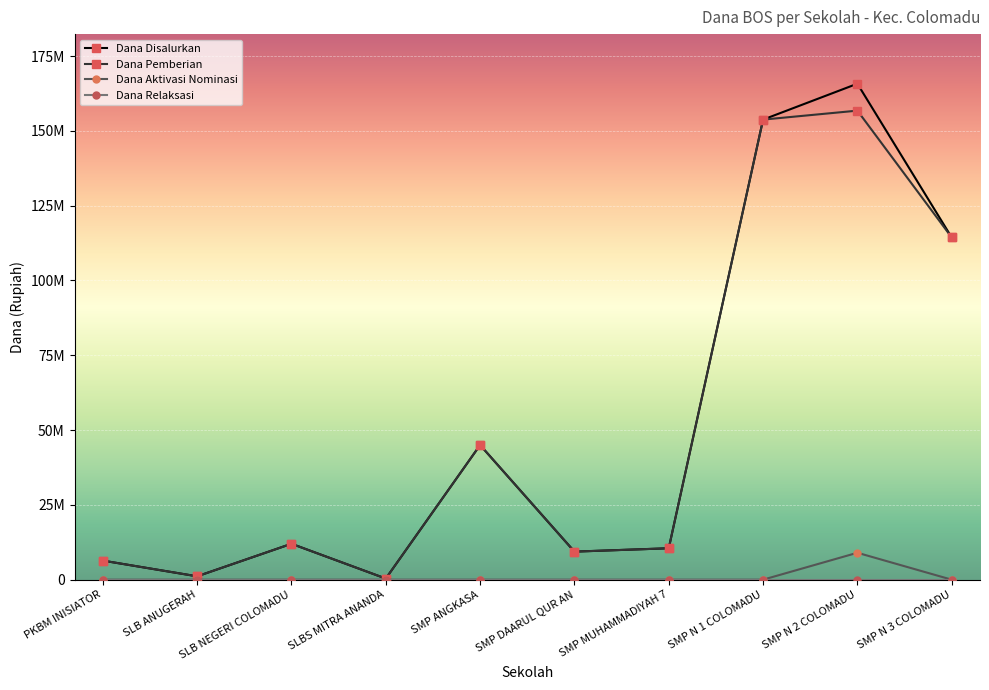

Which series has the widest spread of values?

Dana Disalurkan